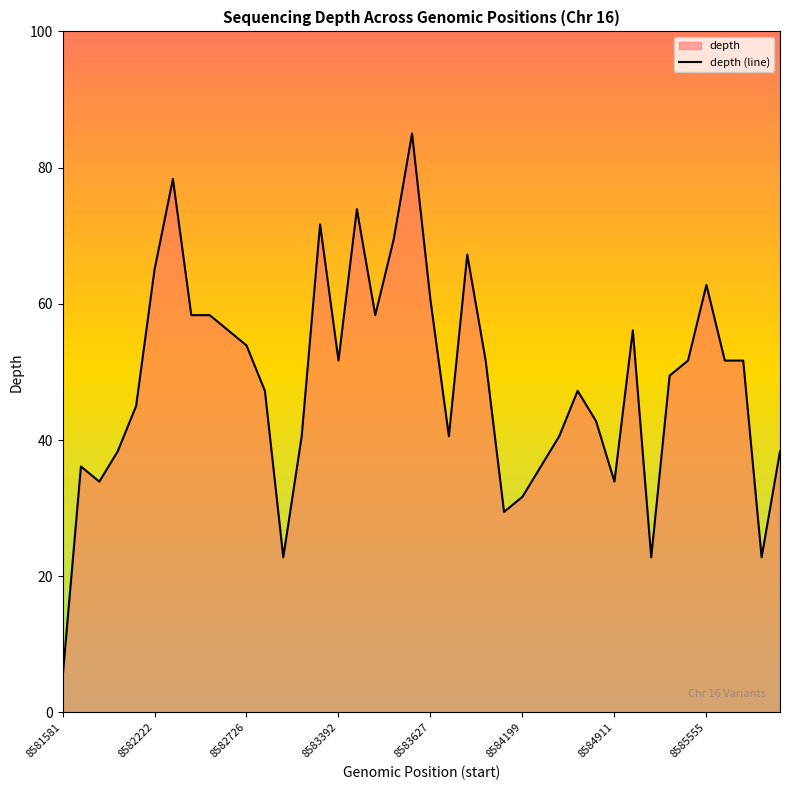

At which label does the data first exceed 51?

8582222